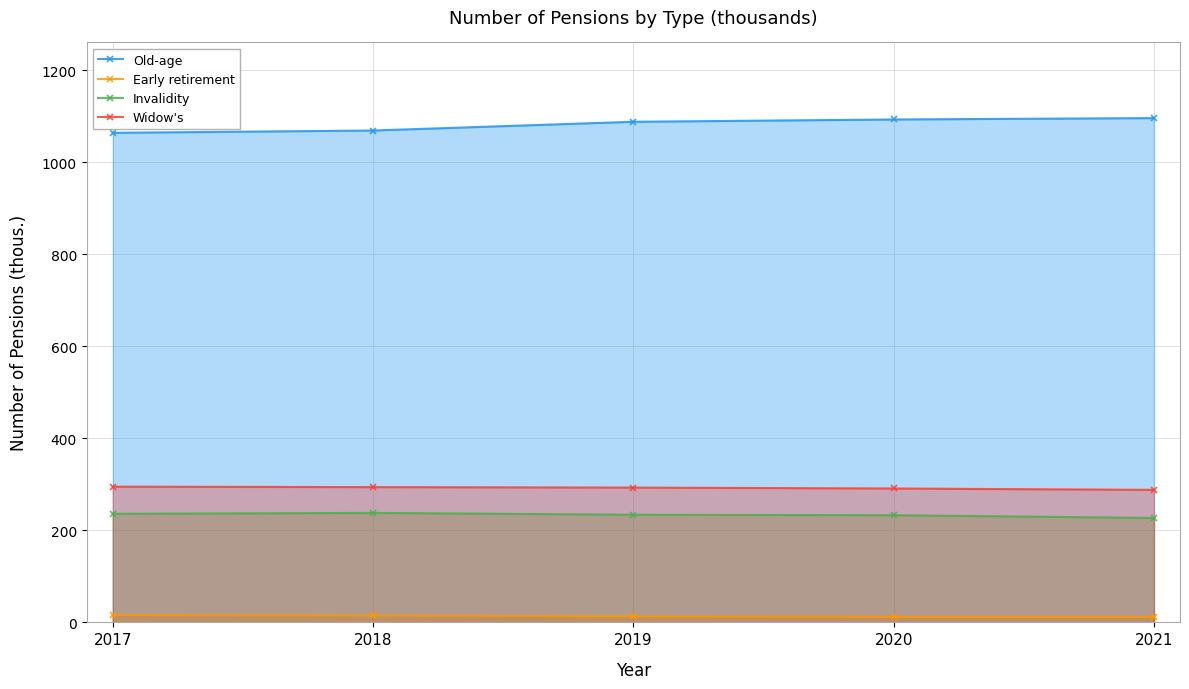

True or false: Old-age and Invalidity intersect in this chart.

False